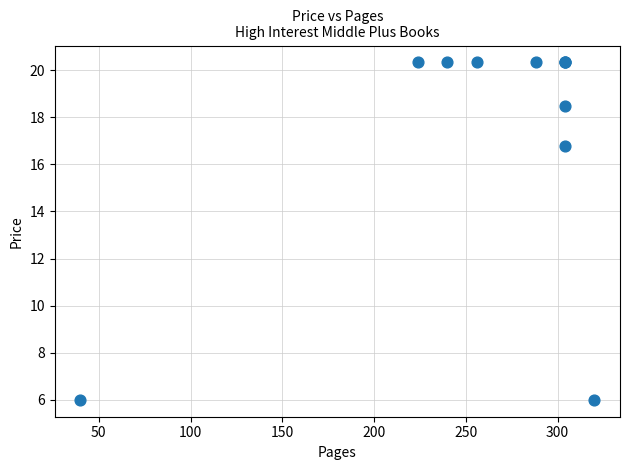

What Y value in the scatter plot is closest to 13?

16.8